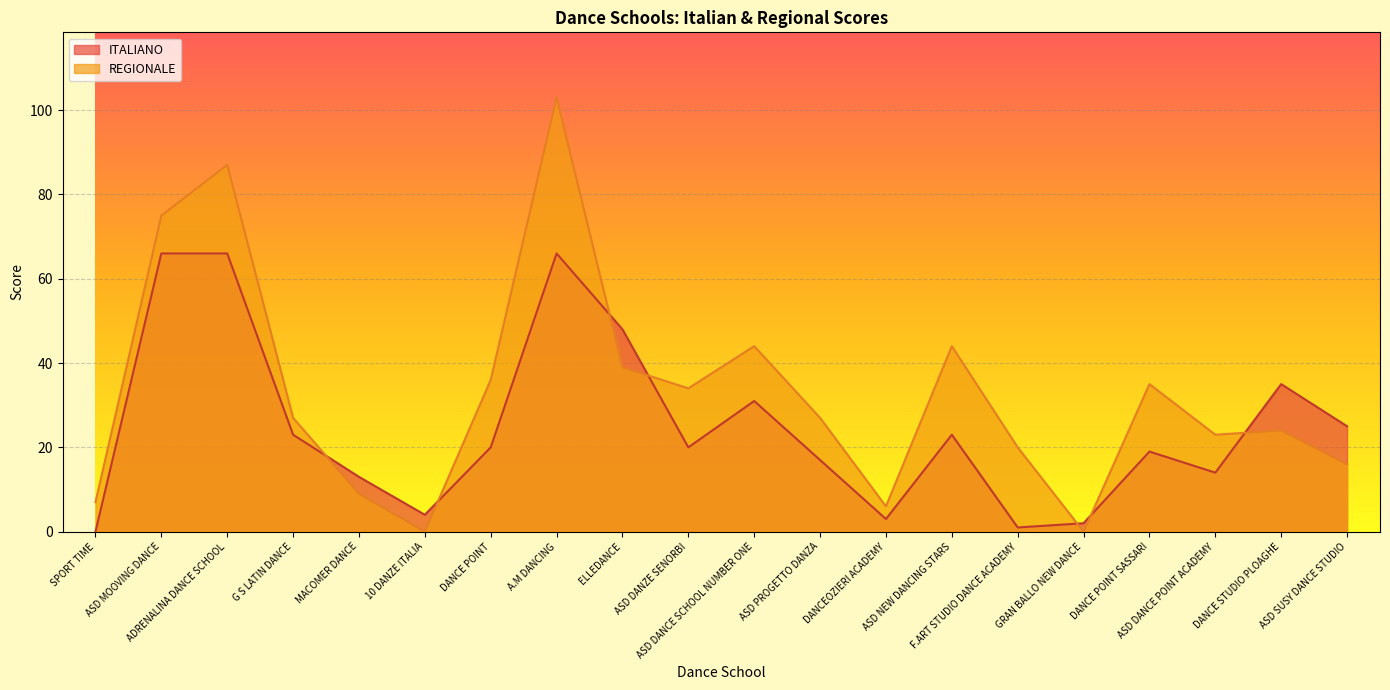

What is the maximum value for REGIONALE?

103